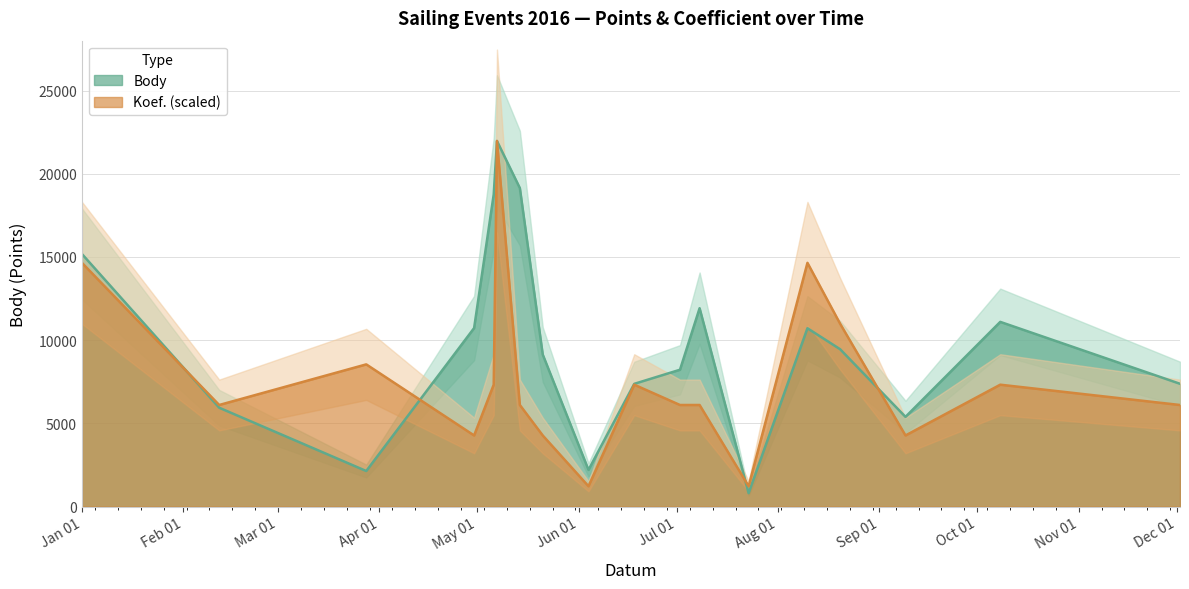

At how many categories does at least one series exceed 8716?

10